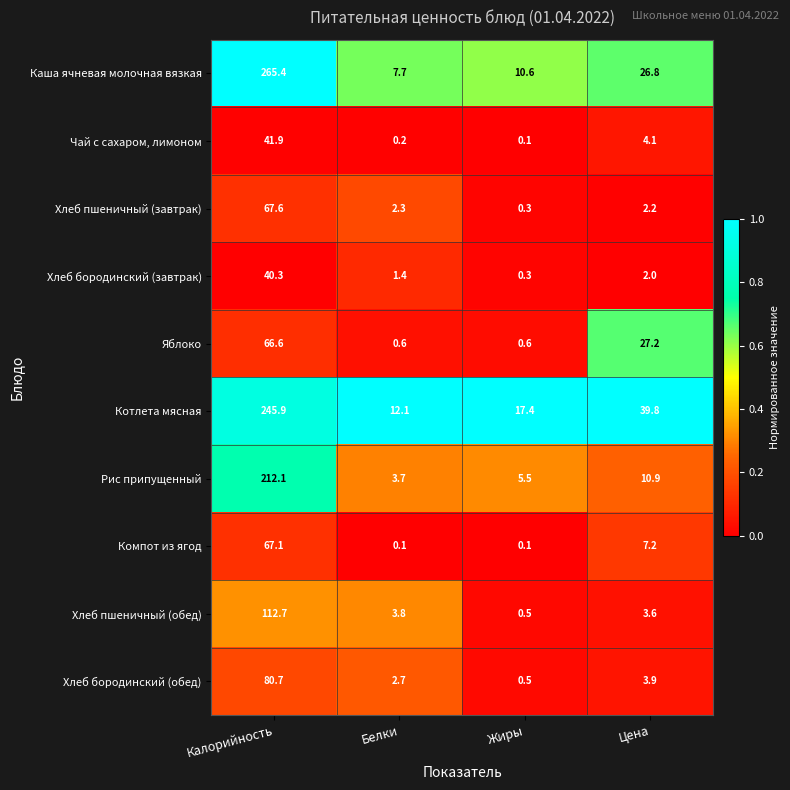

At how many categories does at least one series exceed 0?

4